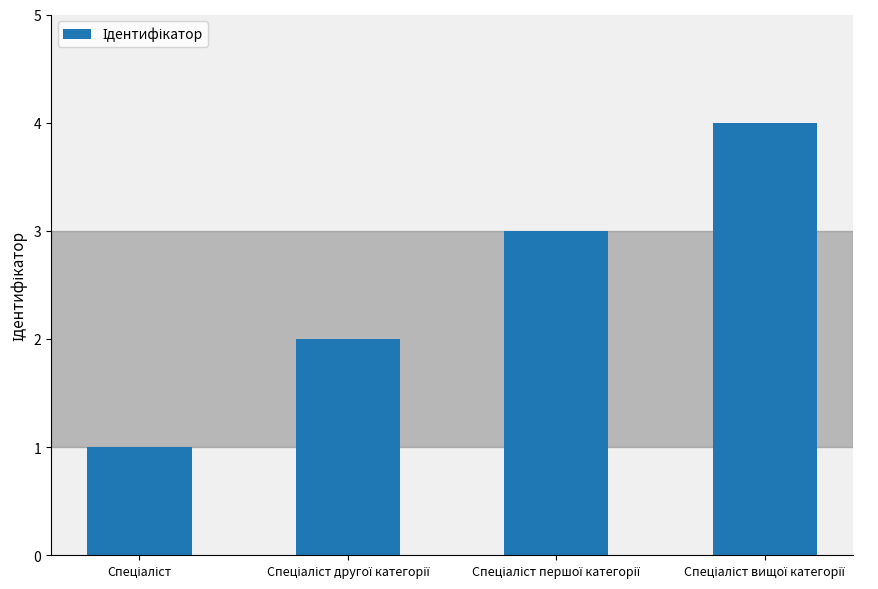

What is the maximum value shown in the chart?

4